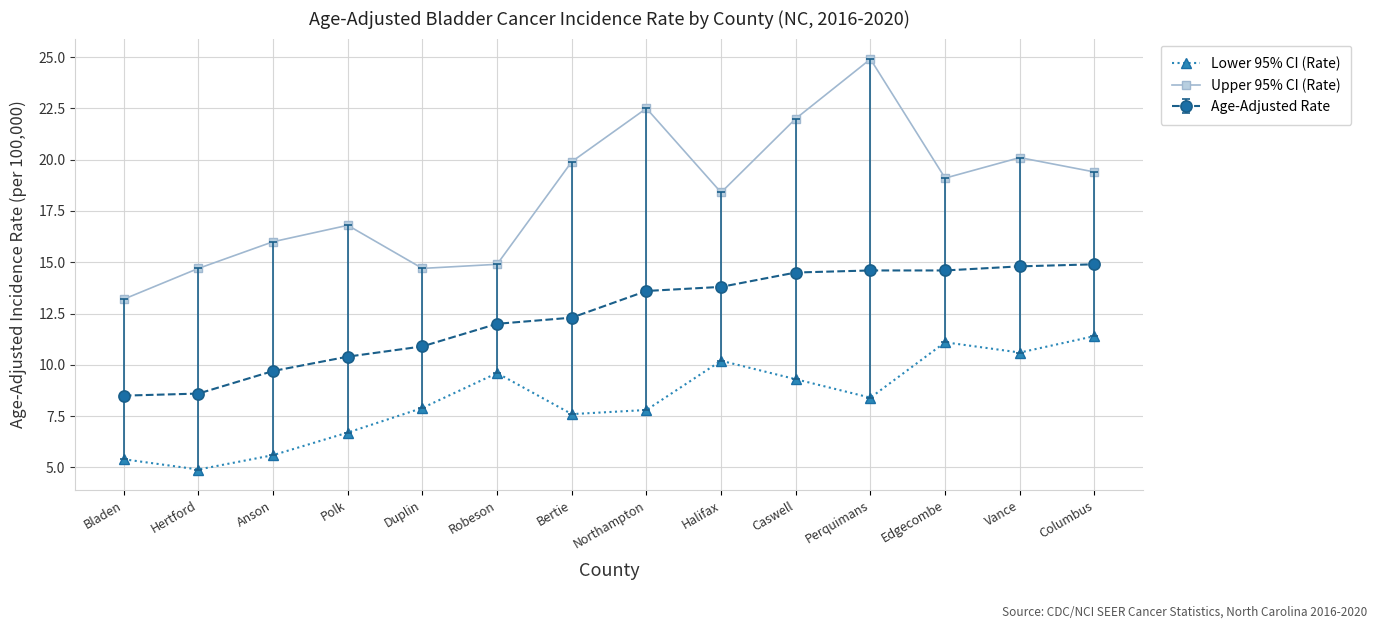

The value of Lower 95% CI (Rate) at Edgecombe is 16.7. True or false?

False